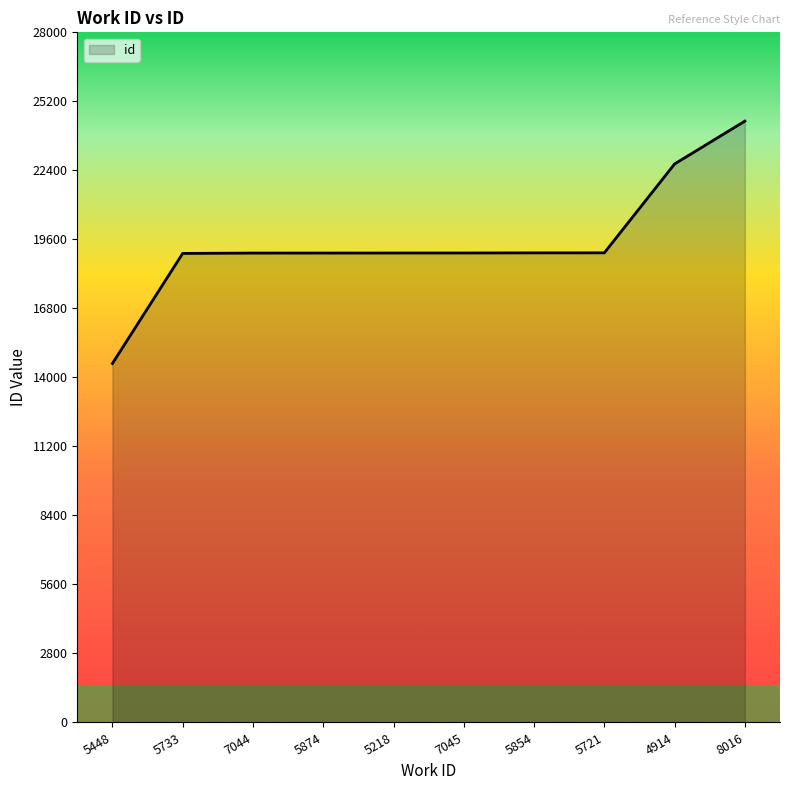

What is the greatest value displayed?

24397